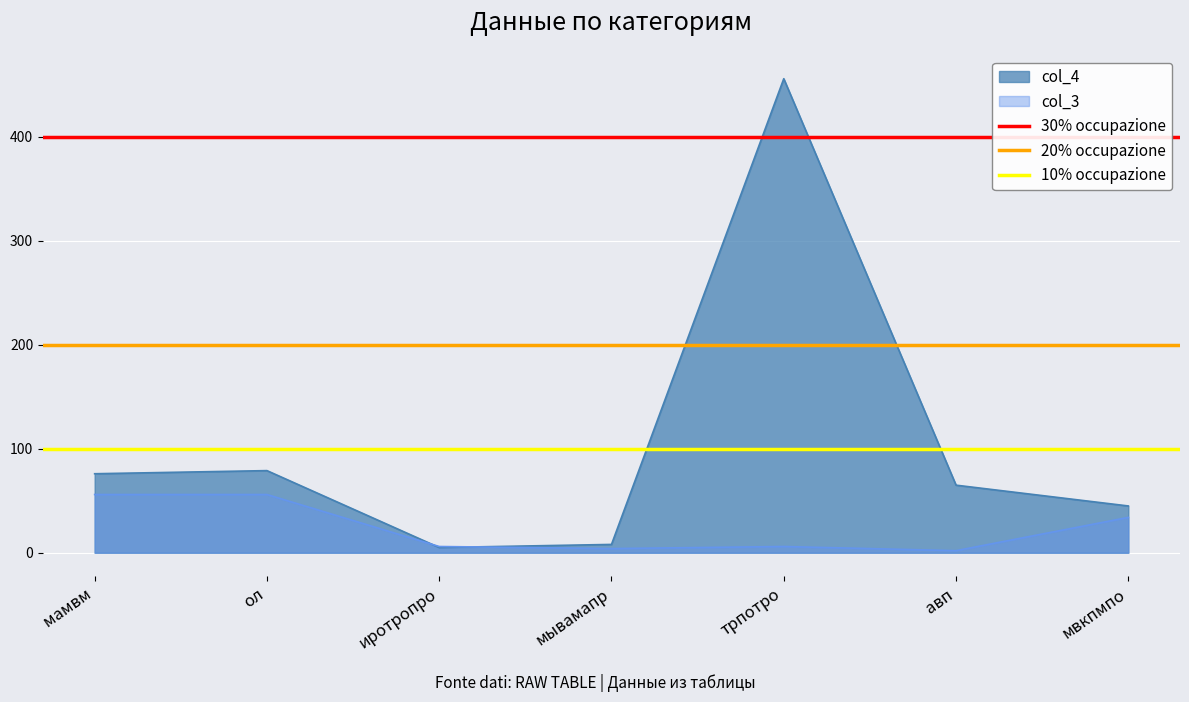

What is the value of the 20% occupazione point at the 1st from the left?

200